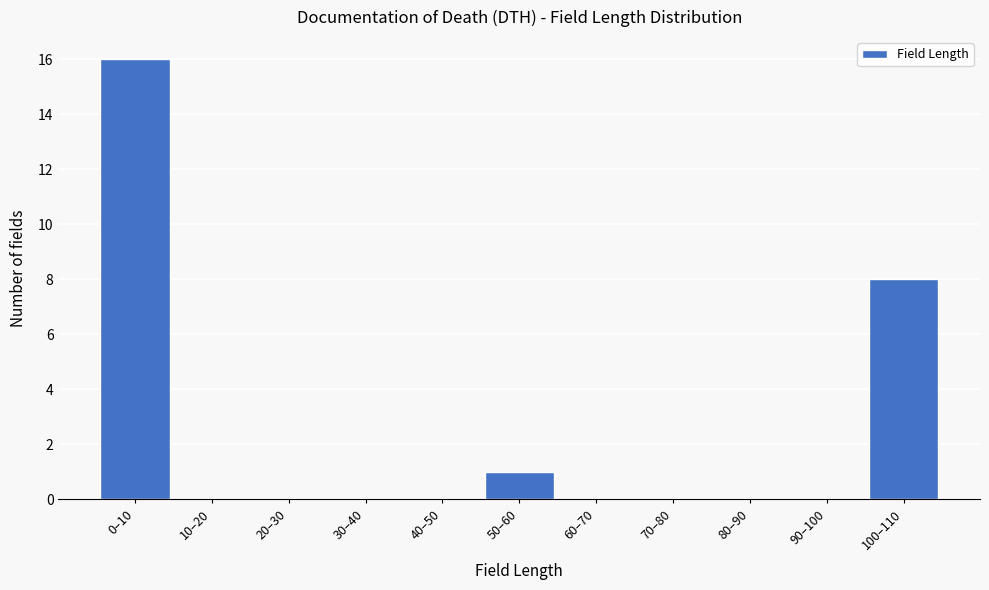

Reading left to right, transcribe all the data shown in this chart.

0–10=16	10–20=0	20–30=0	30–40=0	40–50=0	50–60=1	60–70=0	70–80=0	80–90=0	90–100=0	100–110=8